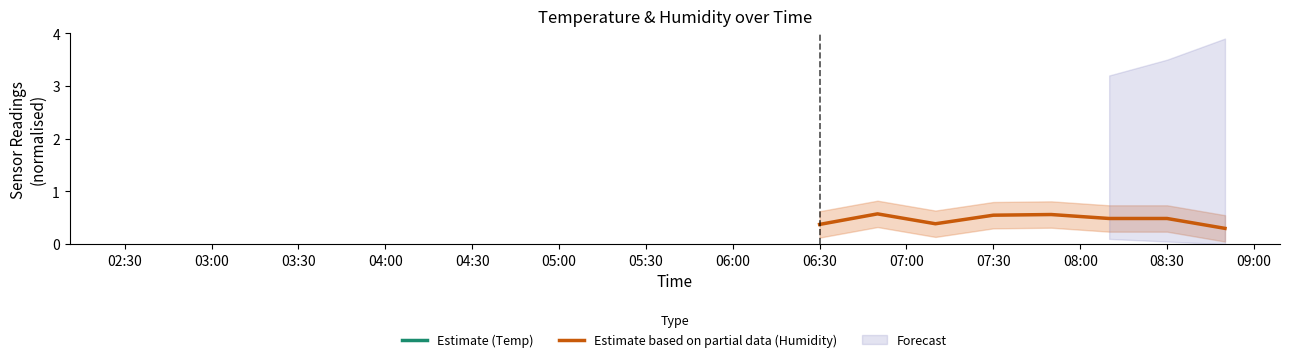

Which series has the widest spread of values?

Humidity